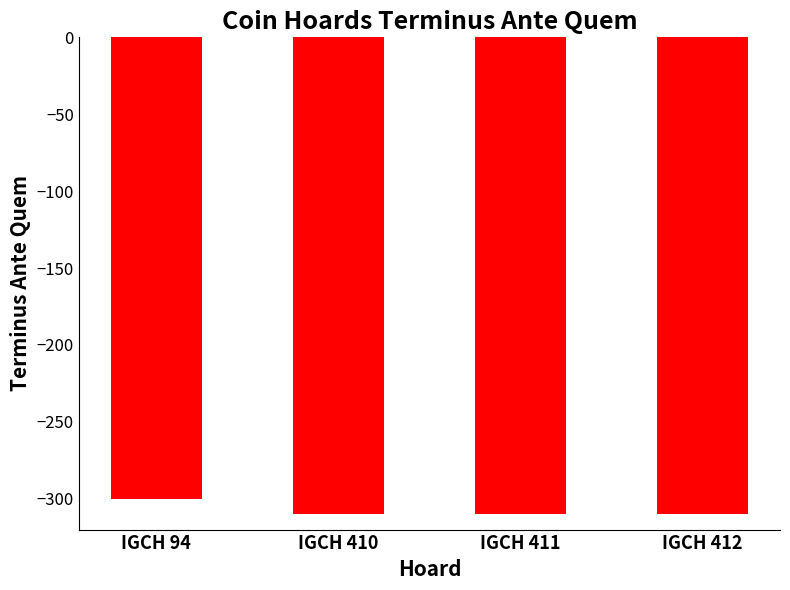

Reading left to right, what are all the values shown in this chart?

IGCH 94=-300	IGCH 410=-310	IGCH 411=-310	IGCH 412=-310